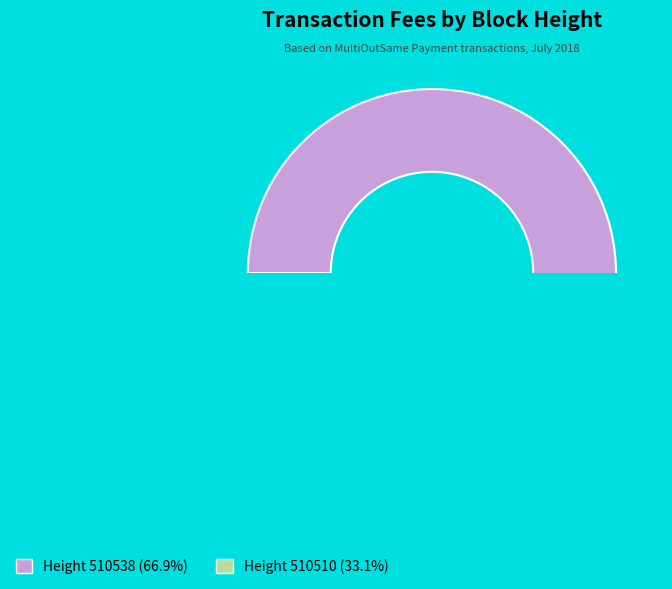

To the nearest percent, what percentage of the pie is 510538?

67%